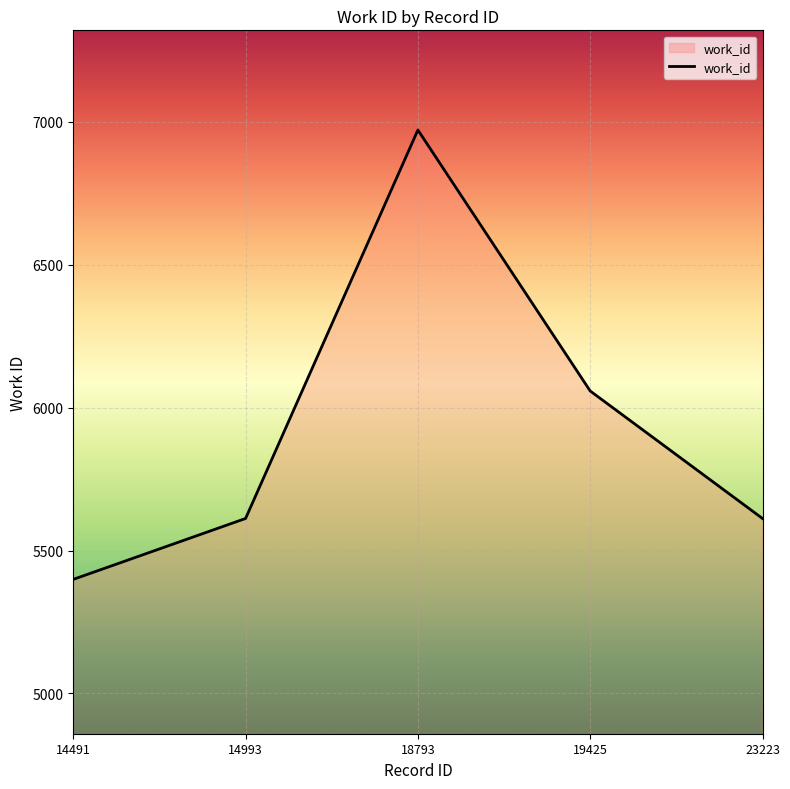

How many interior local peaks (higher than both neighbors) does the data have?

1